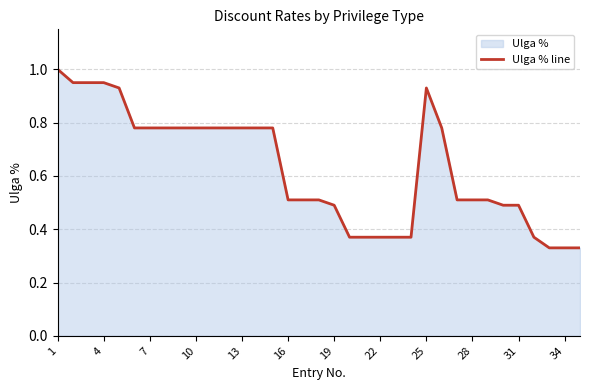

Which label corresponds to the largest value in the chart?

1